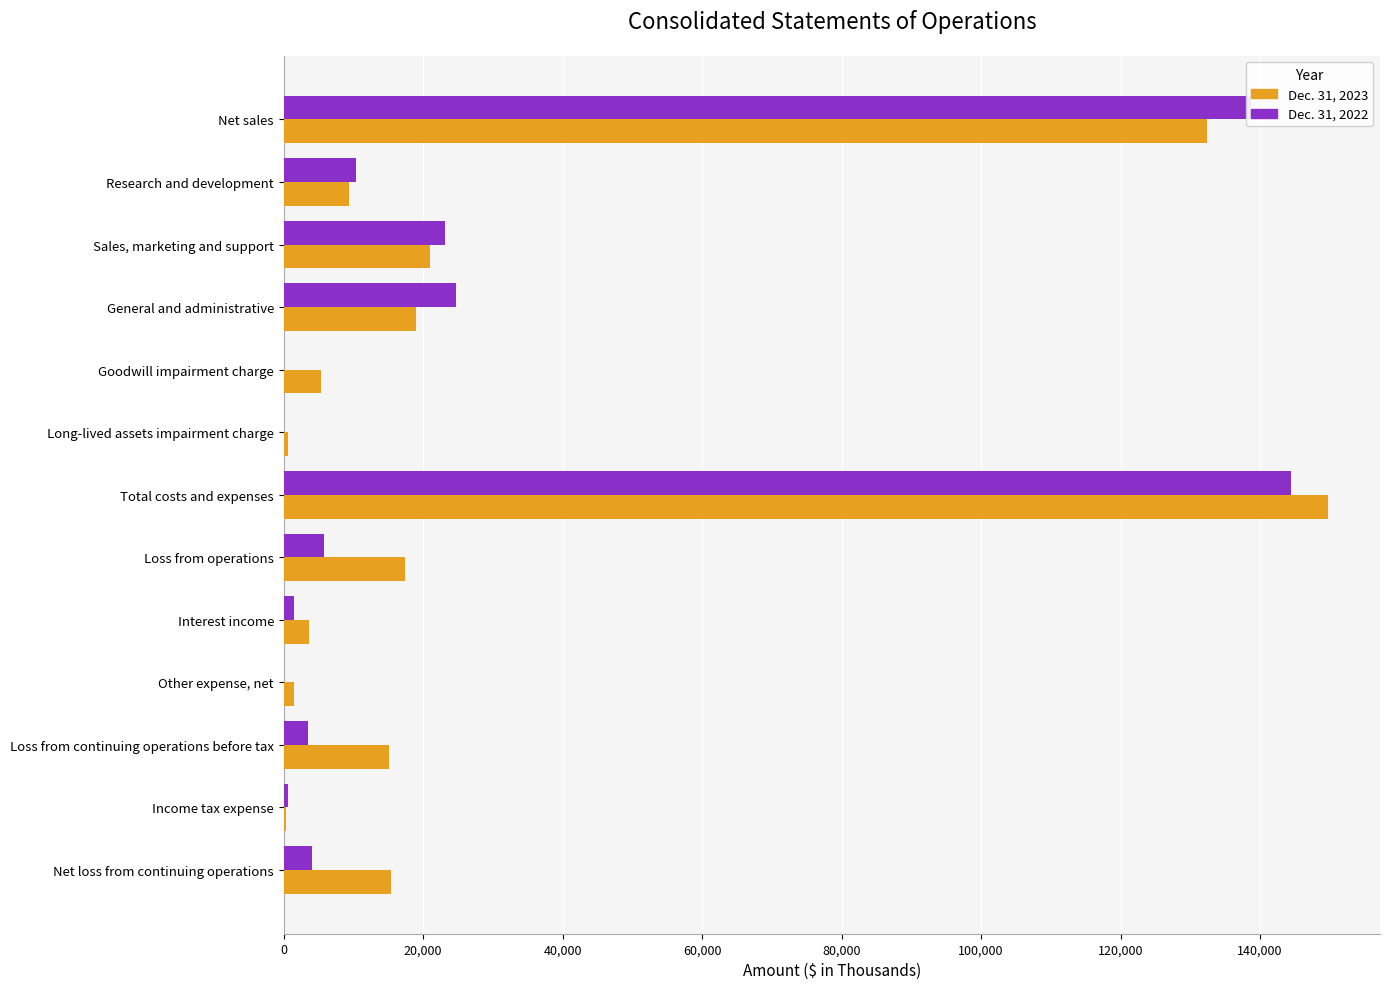

Which category has the highest value across all series?

Total costs and expenses